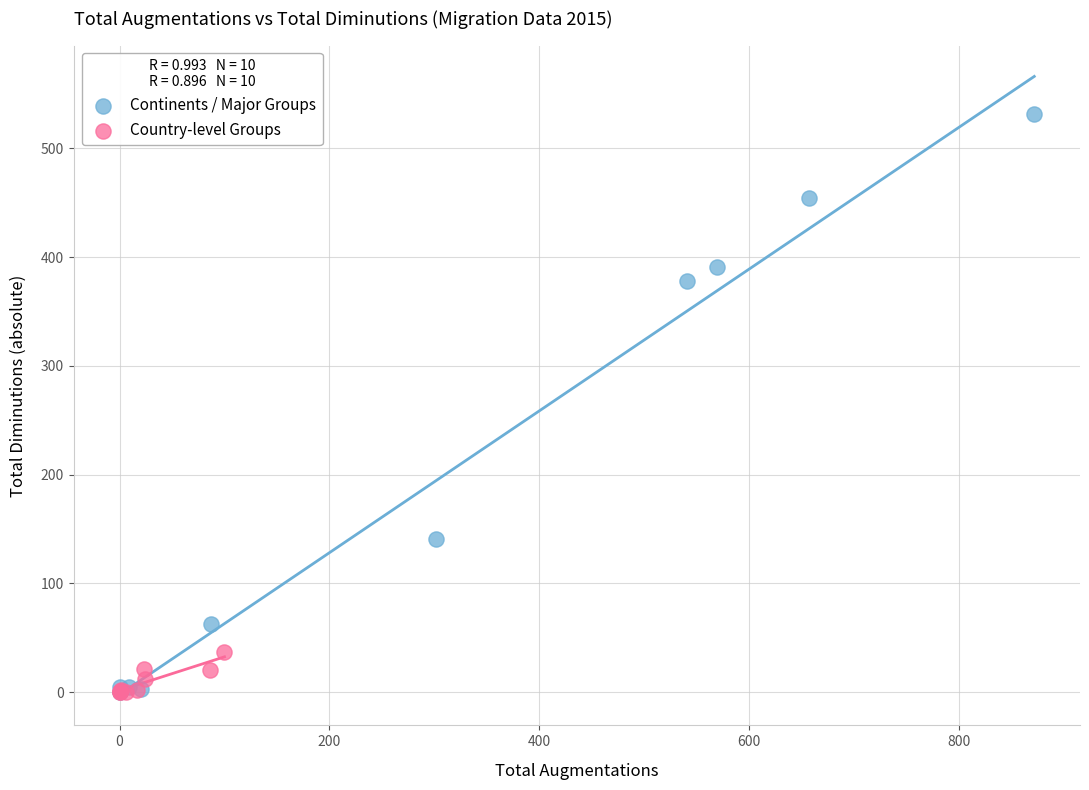

Which series contains the highest Y value?

Continents / Major Groups